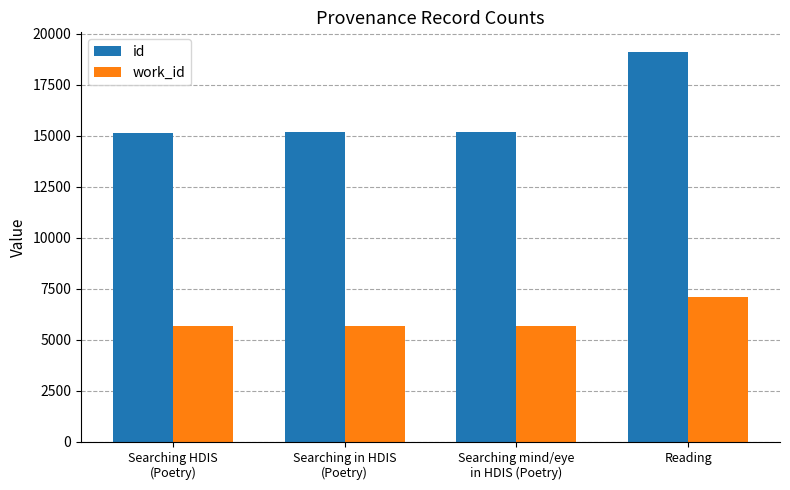

What is the difference between the maximum and second lowest values in the work_id series?

1389